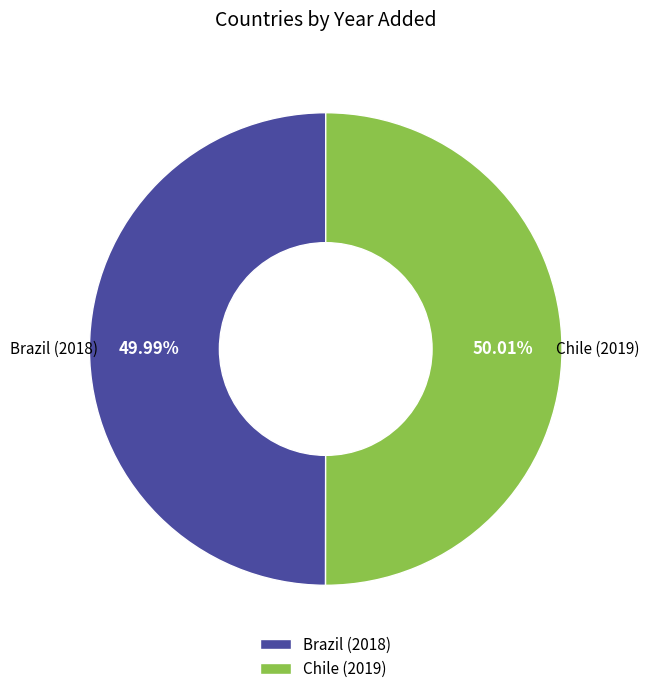

Approximately how many times larger is the value at Chile compared to Brazil?

1.0